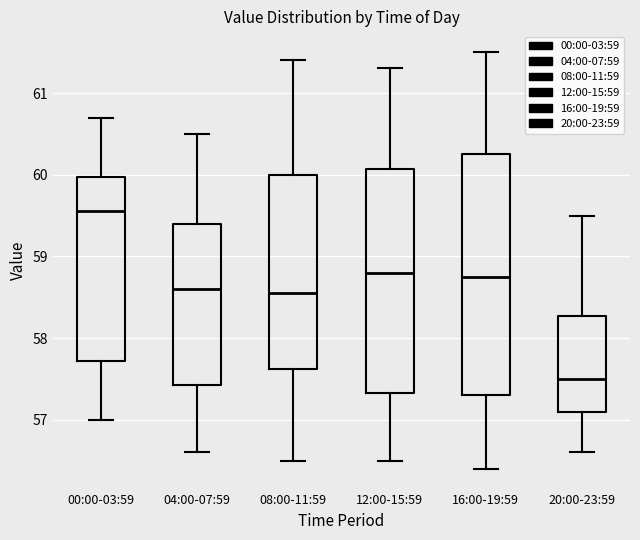

Reading left to right, read every box against the y-axis: the position of its median line, the range the box covers, and the ends of its whiskers. The values are not printed on the chart, so give them approximately, as read against the axis.

00:00-03:59: median 59.6, box 57.7 to 60.0, whiskers 57.0 to 60.7
04:00-07:59: median 58.6, box 57.4 to 59.4, whiskers 56.6 to 60.5
08:00-11:59: median 58.6, box 57.6 to 60.0, whiskers 56.5 to 61.4
12:00-15:59: median 58.8, box 57.3 to 60.1, whiskers 56.5 to 61.3
16:00-19:59: median 58.8, box 57.3 to 60.3, whiskers 56.4 to 61.5
20:00-23:59: median 57.5, box 57.1 to 58.3, whiskers 56.6 to 59.5